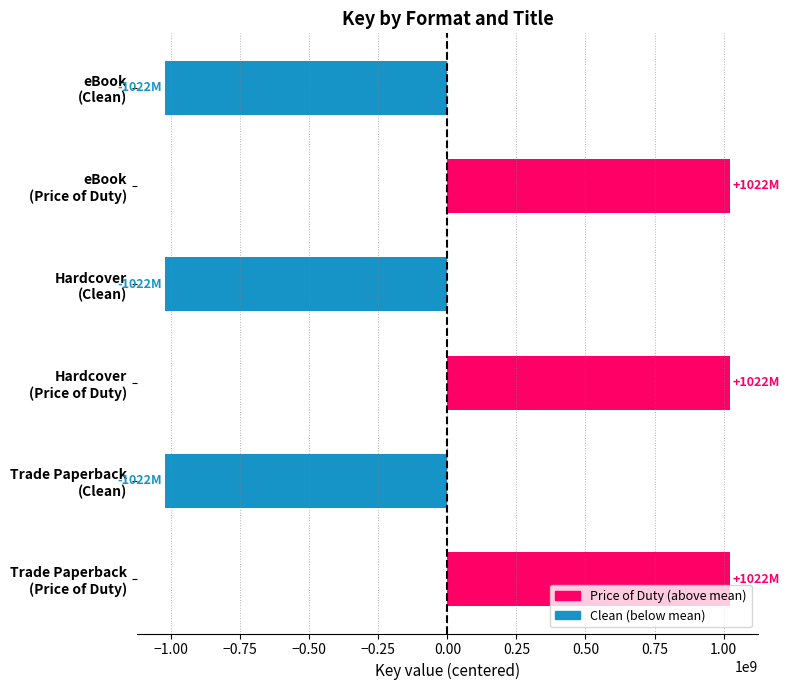

Reading bottom to top, list all the values displayed in this chart.

1022419555.5	-1022419555.5	1022419555.5	-1022419555.5	1022419555.5	-1022419555.5